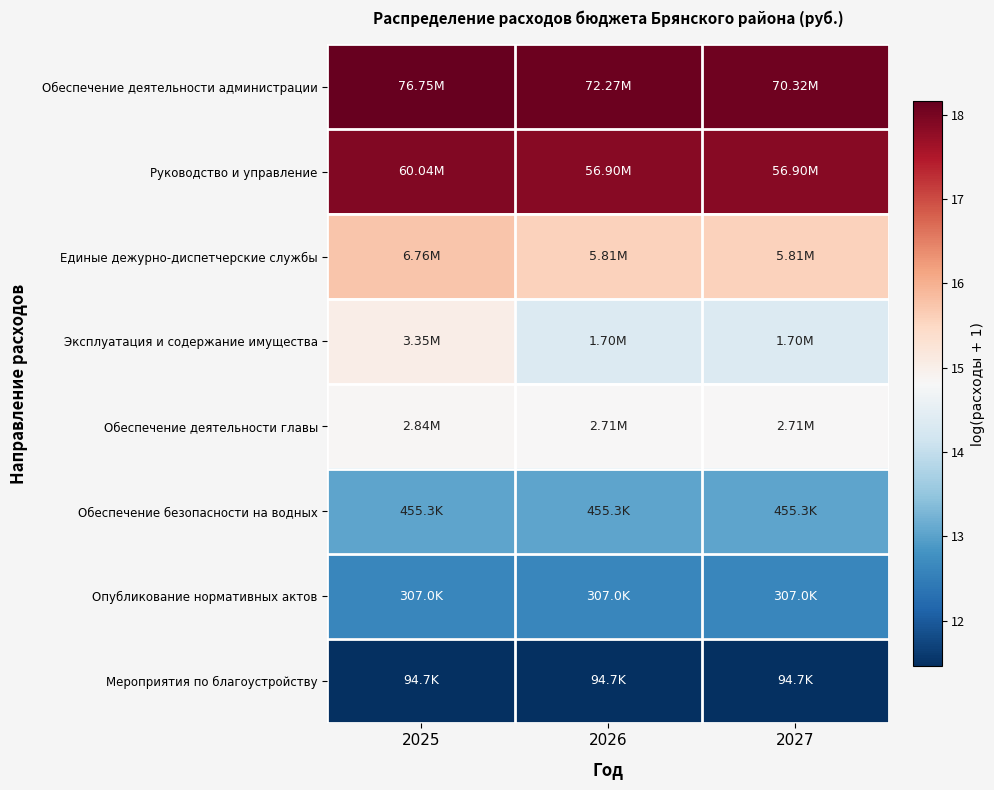

What is the total value across all series at 2025?

118.8